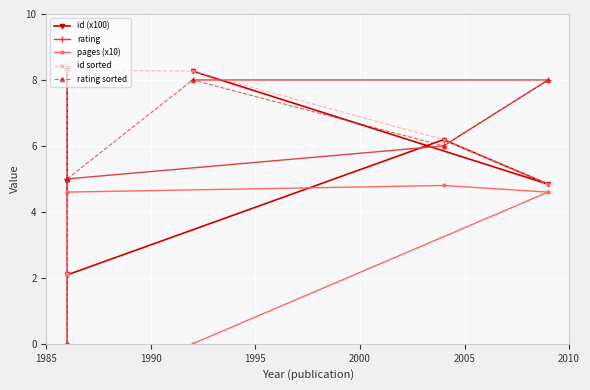

What is the sum of all rating sorted values?

37.0